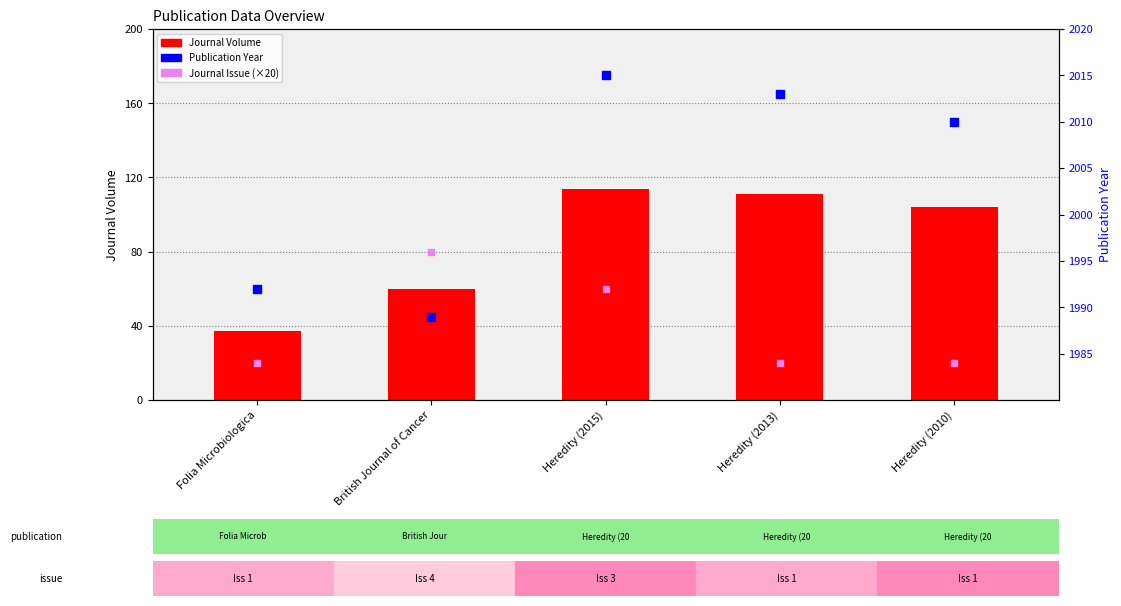

What is the total value across all series at Heredity (2013)?

2144